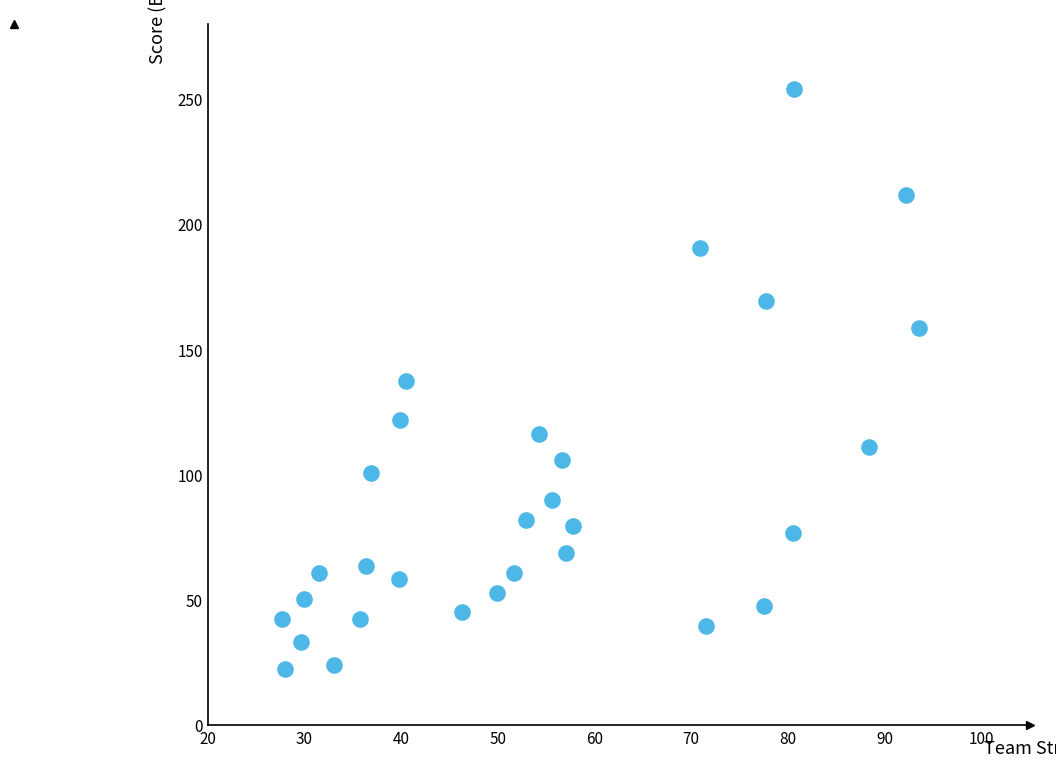

What is the range of Y values (max minus min)?

231.4